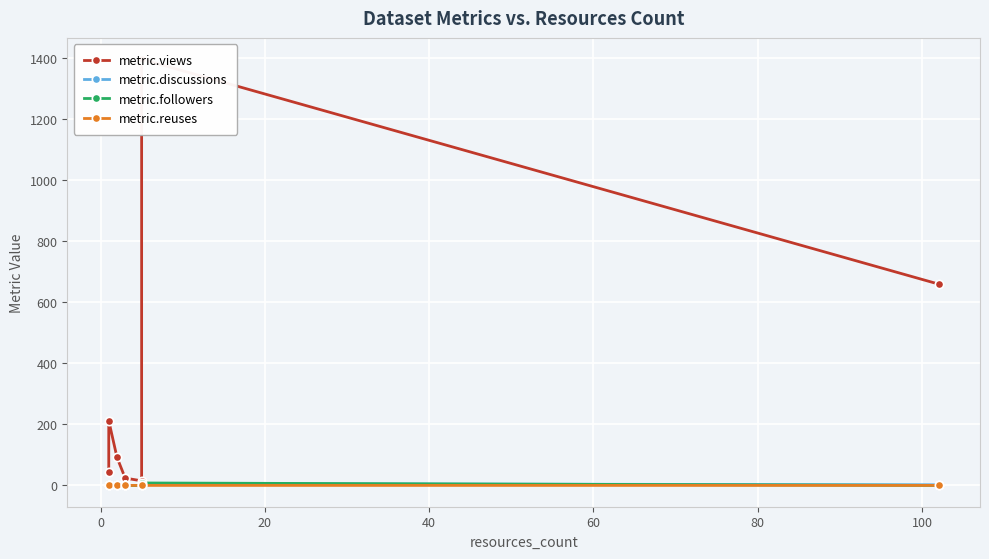

The value of metric.followers at 100 is 4. True or false?

False